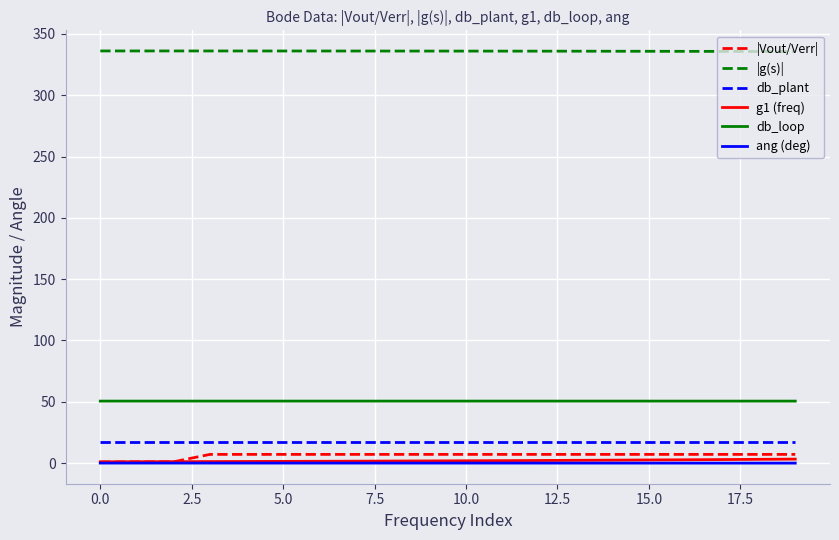

True or false: db_loop and ang (deg) cross at least once.

False